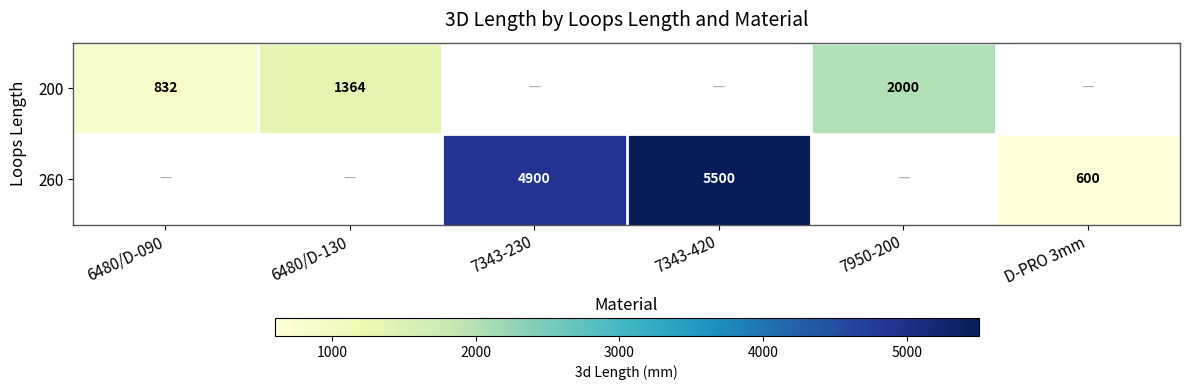

Is it true that 260 equals 4900 at 7343-230?

True